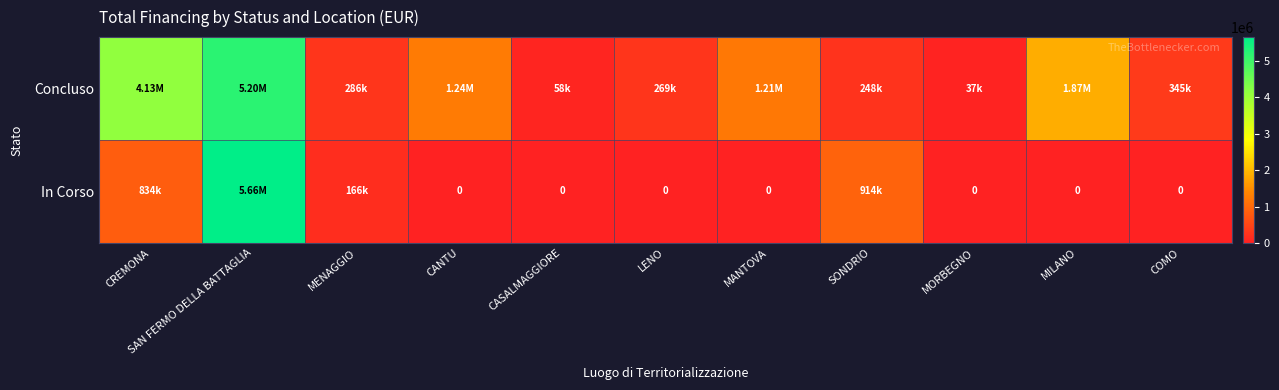

Rank the series by their average value, from highest to lowest.

Concluso, In Corso